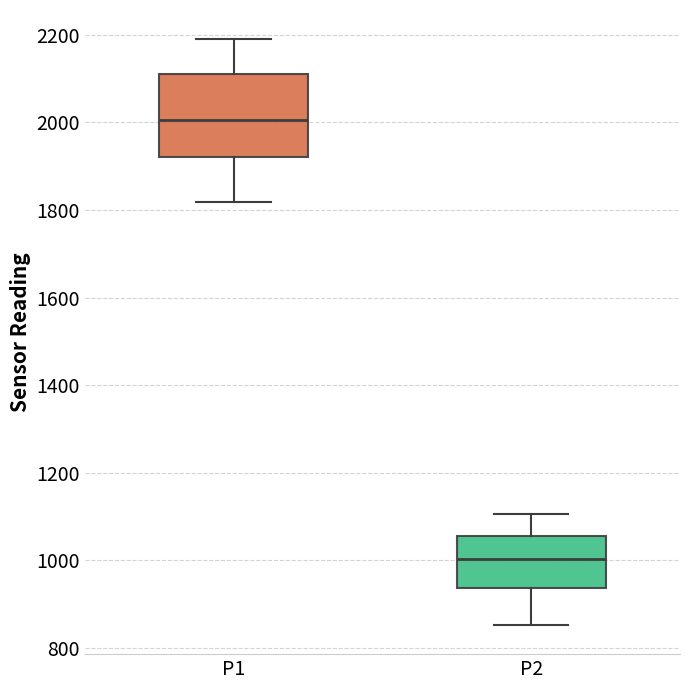

Where does the lower whisker of the box for P2 end on the y-axis? The values are not printed on the chart, so give them approximately, as read against the axis.

860